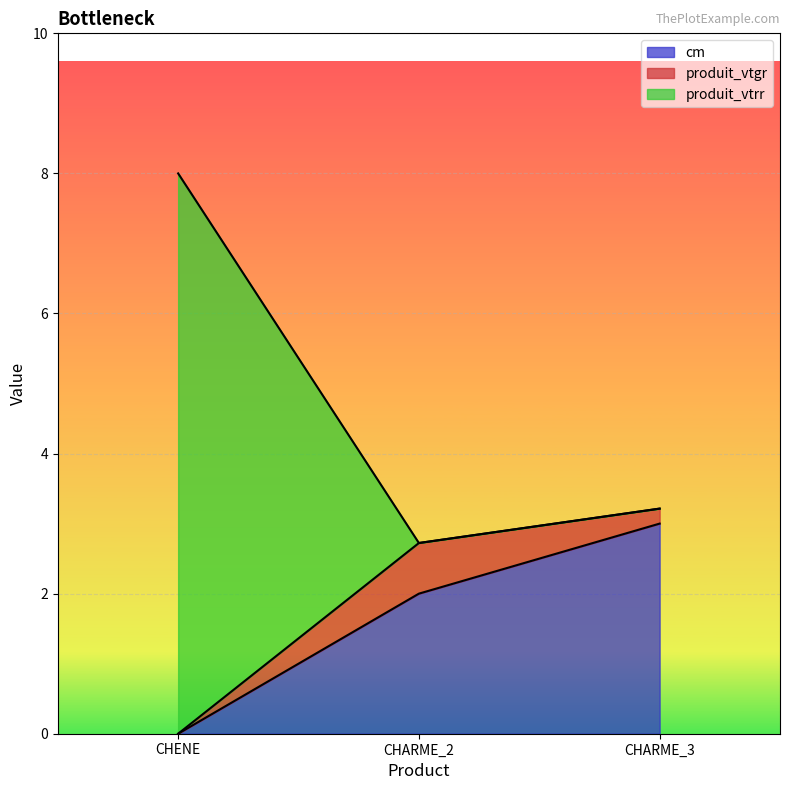

Reading left to right, what are the values for cm?

CHENE=0.0	CHARME_2=2.0	CHARME_3=3.0